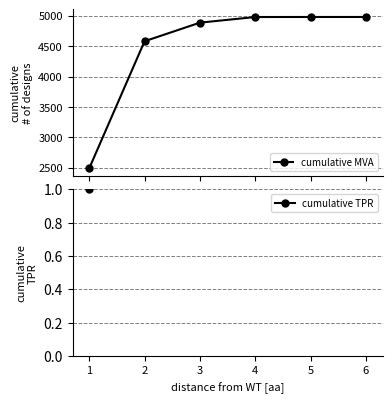

What is the difference between the second highest and minimum values in the cumulative MVA series?

2490.5